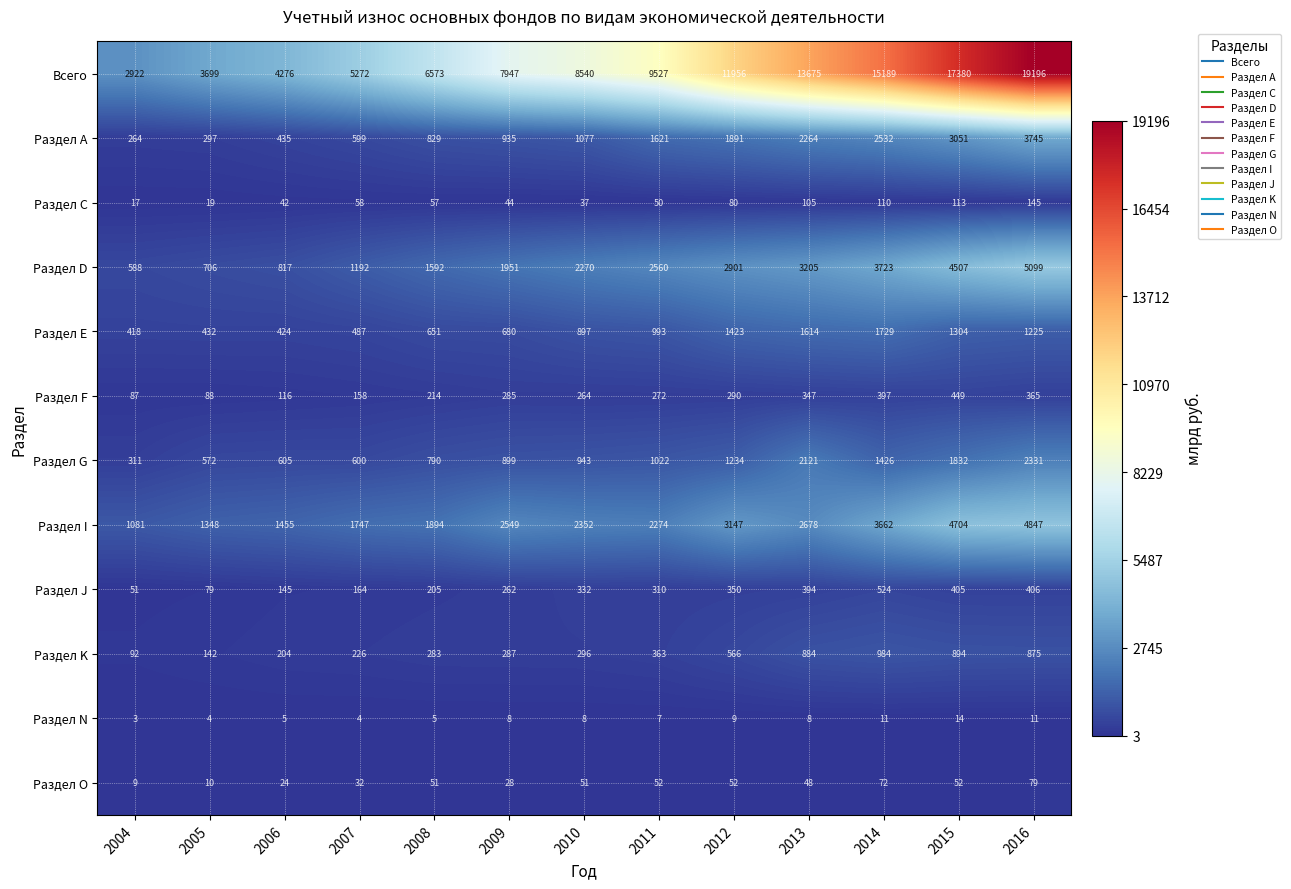

Rank the series at 2008 from highest to lowest value.

Всего, Раздел I, Раздел D, Раздел А, Раздел G, Раздел Е, Раздел K, Раздел F, Раздел J, Раздел С, Раздел O, Раздел N